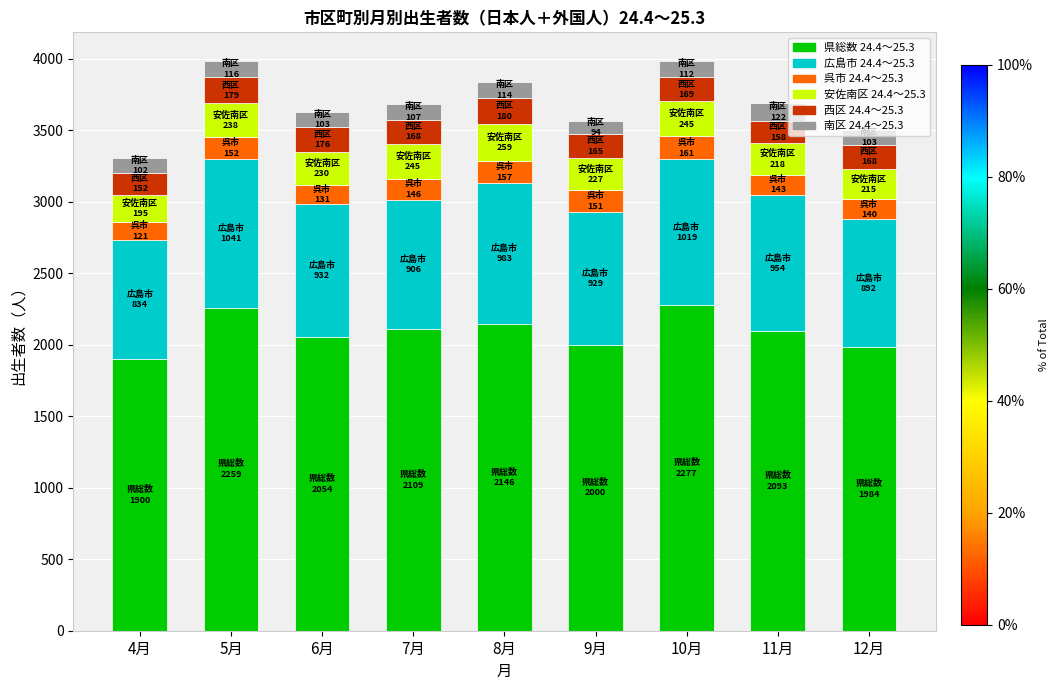

At which label does 県総数 24.4～25.3 reach its minimum?

4月